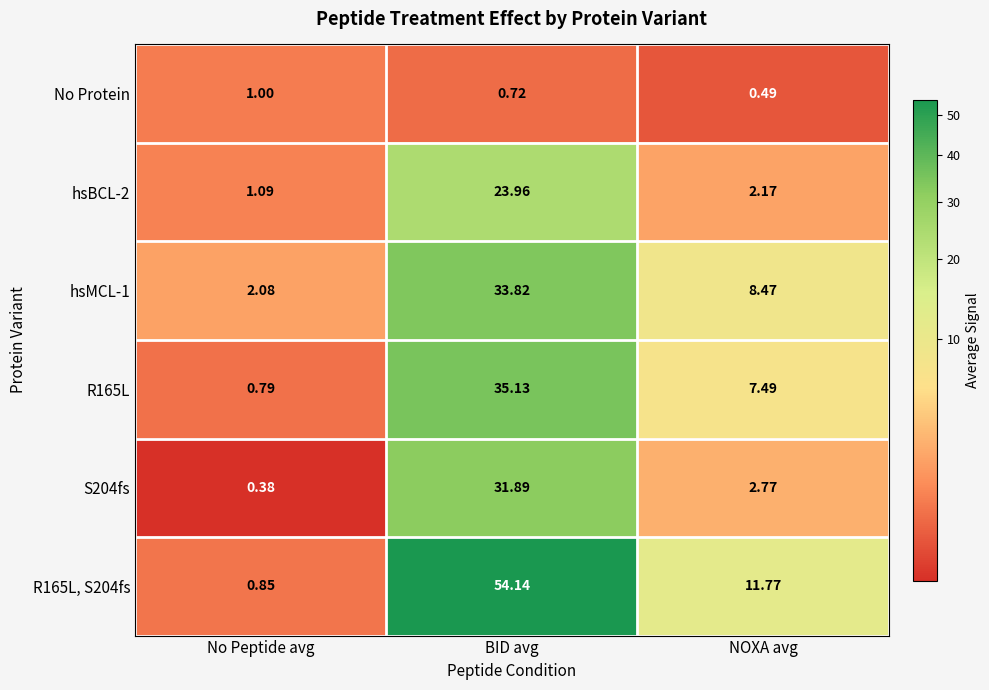

At which label does hsBCL-2 reach its minimum?

No Peptide avg